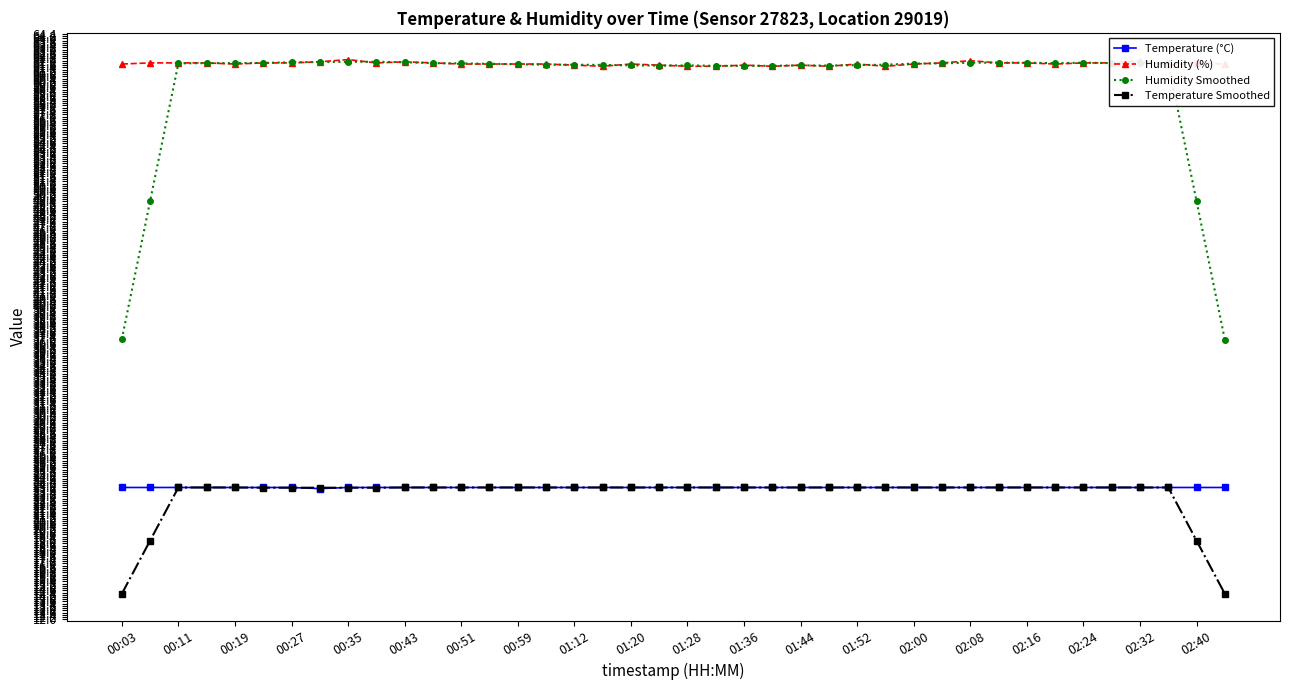

True or false: Humidity (%) and Temperature Smoothed cross at least once.

False